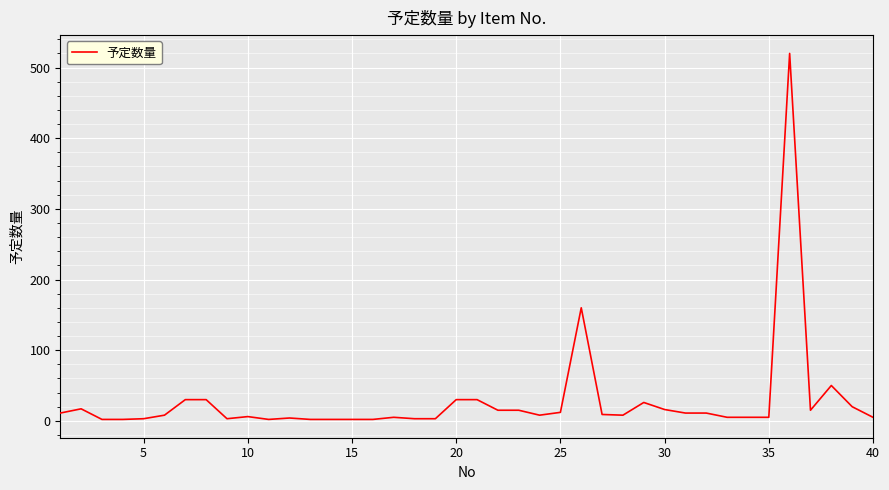

What is the difference between the maximum and minimum values?

518